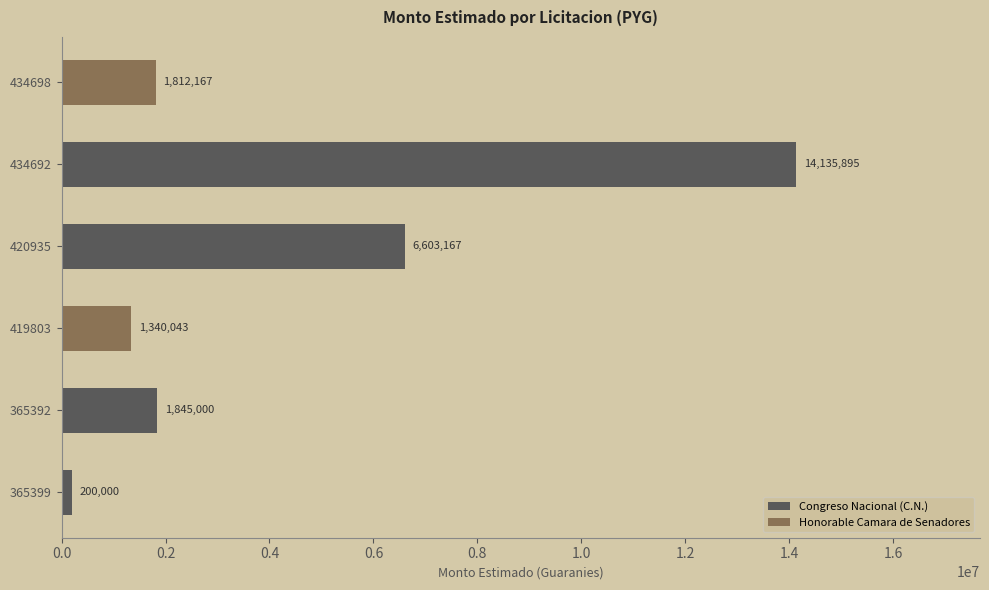

What is the greatest value displayed?

14135895